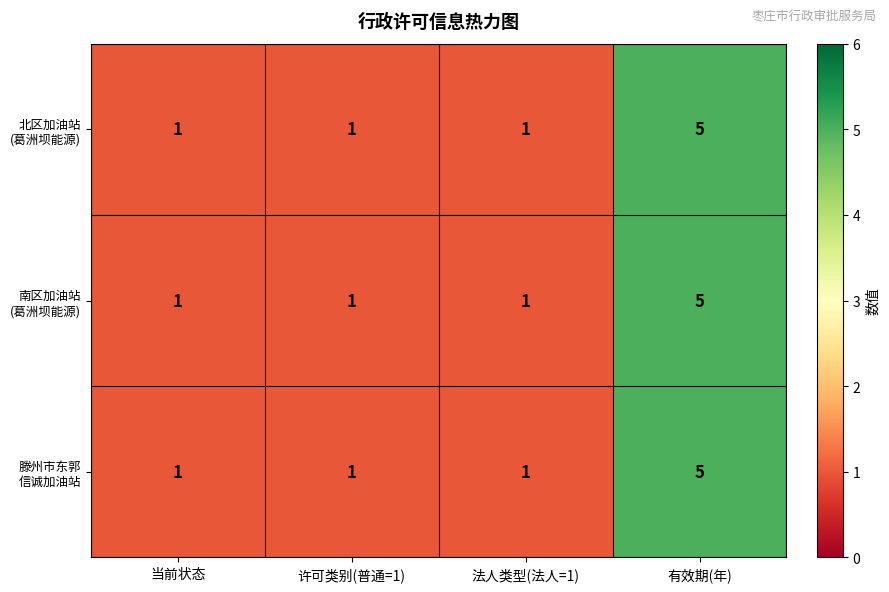

At which category does the chart reach its peak across all series?

有效期(年)